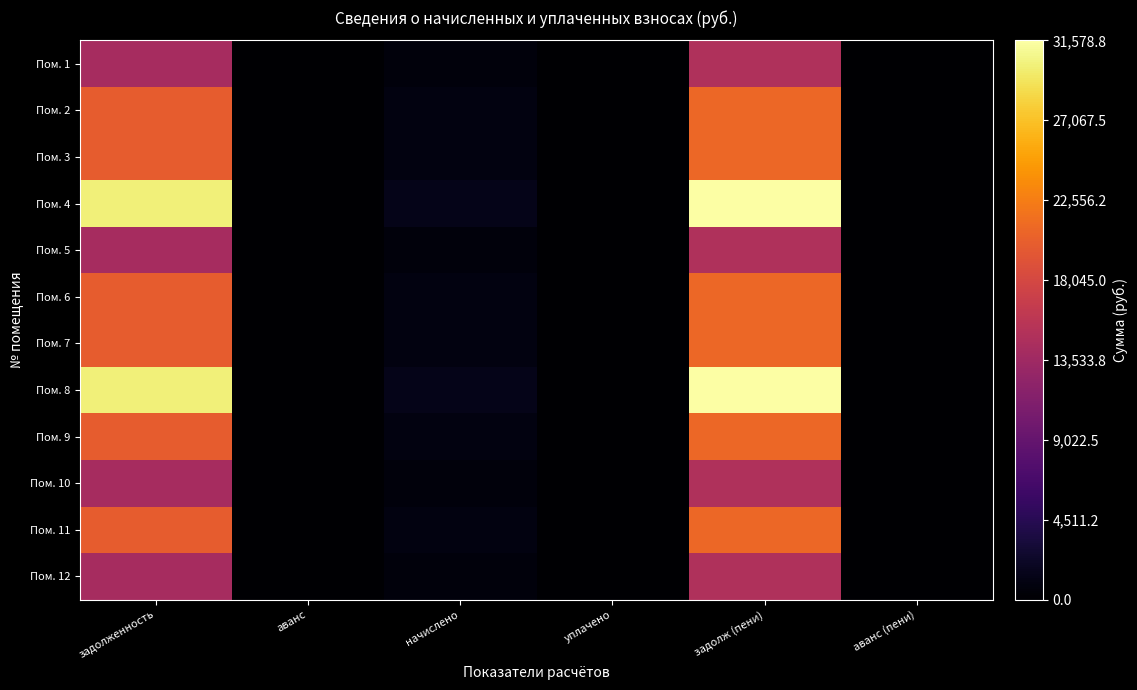

How many series are shown in this chart?

12